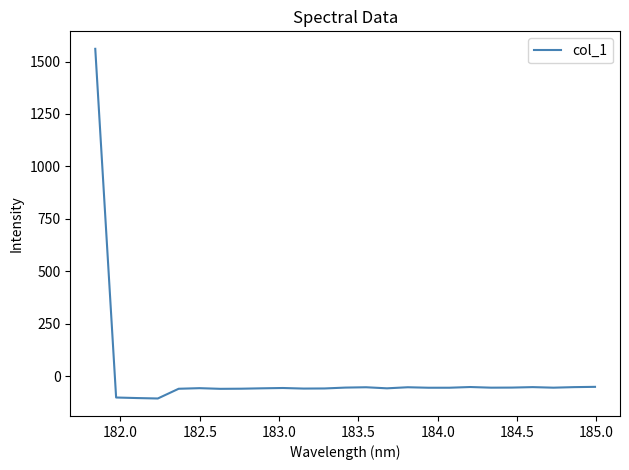

What is the minimum value shown in the chart?

-105.5